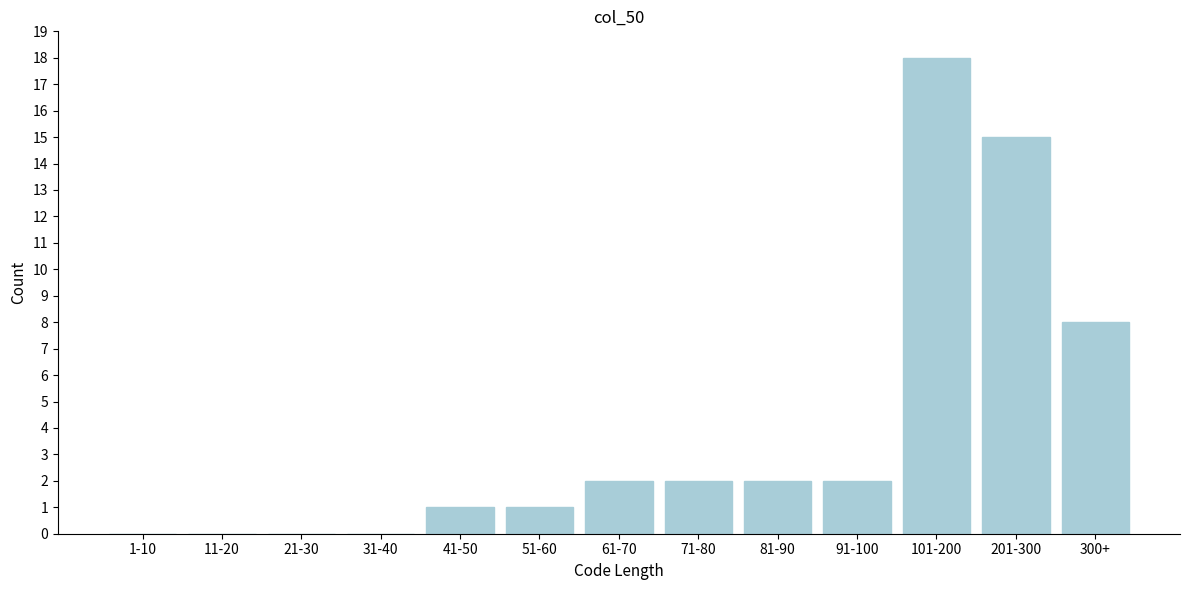

Reading left to right, list all the values displayed in this chart.

1-10=0	11-20=0	21-30=0	31-40=0	41-50=1	51-60=1	61-70=2	71-80=2	81-90=2	91-100=2	101-200=18	201-300=15	300+=8